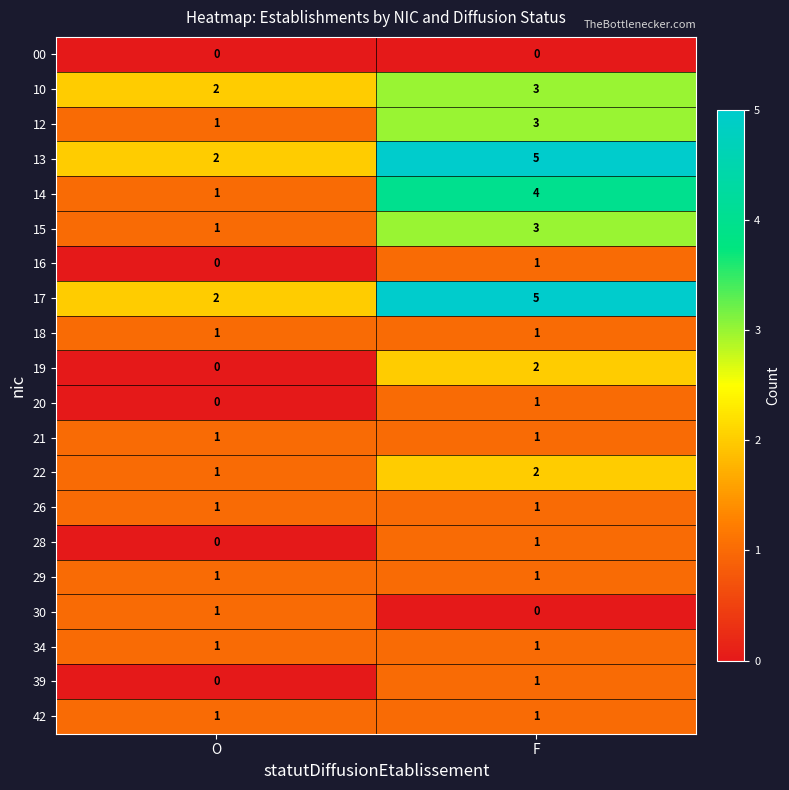

What is the difference between the highest and lowest values at O?

2